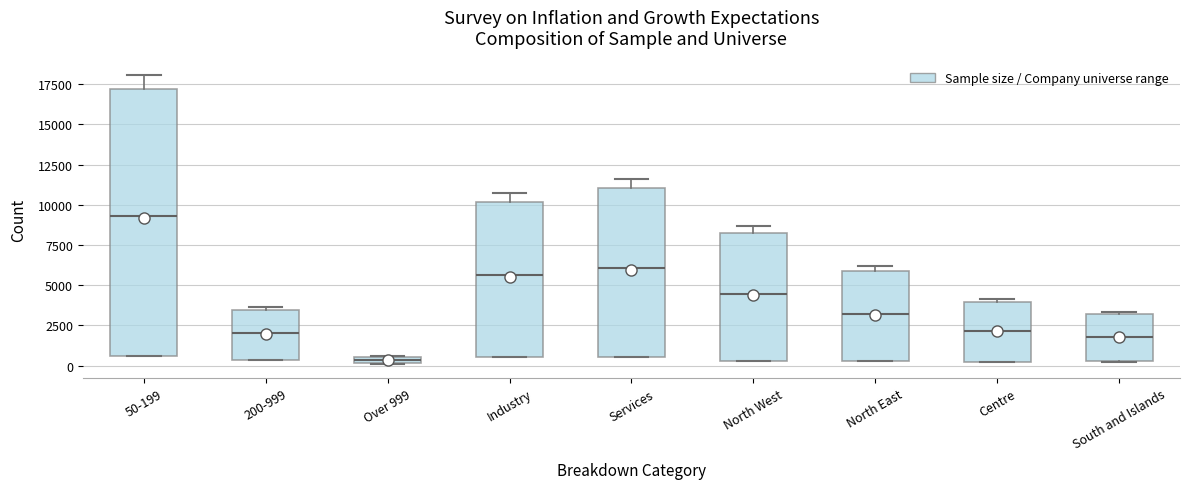

Which box has the lowest median line?

Over 999